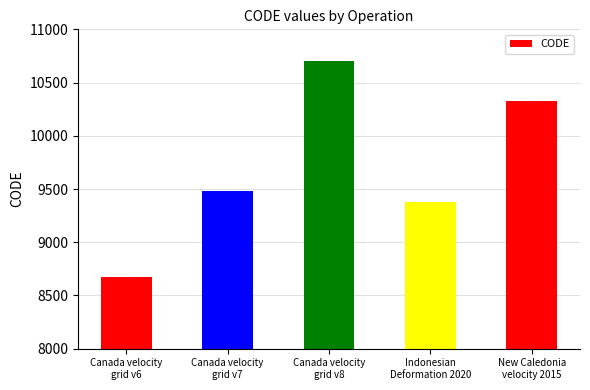

Reading left to right, transcribe all the data shown in this chart.

Canada velocity
grid v6=8676	Canada velocity
grid v7=9483	Canada velocity
grid v8=10707	Indonesian
Deformation 2020=9375	New Caledonia
velocity 2015=10323